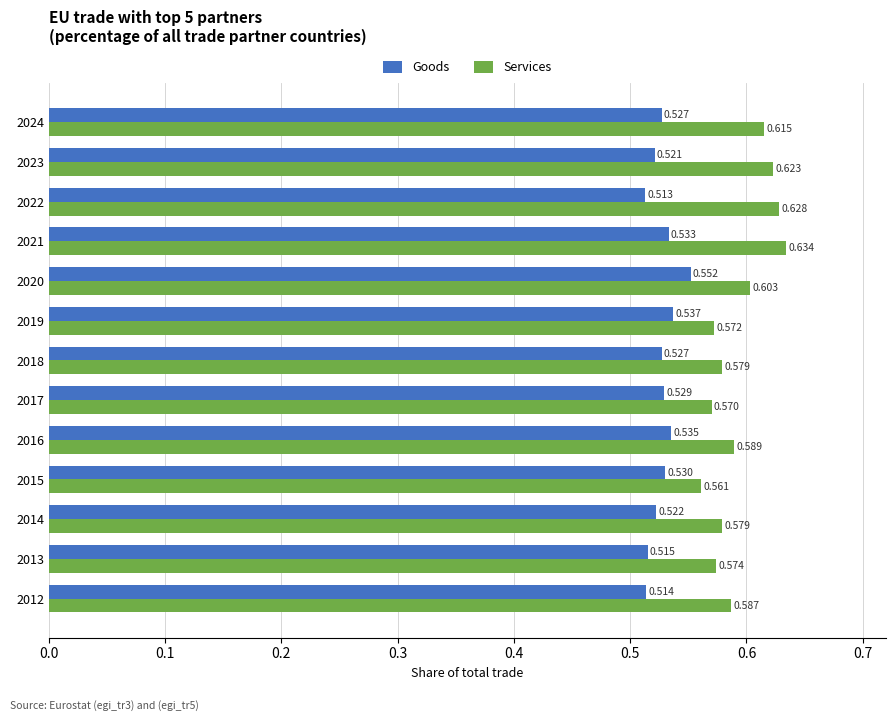

Rank the series by their average value, from lowest to highest.

Goods, Services